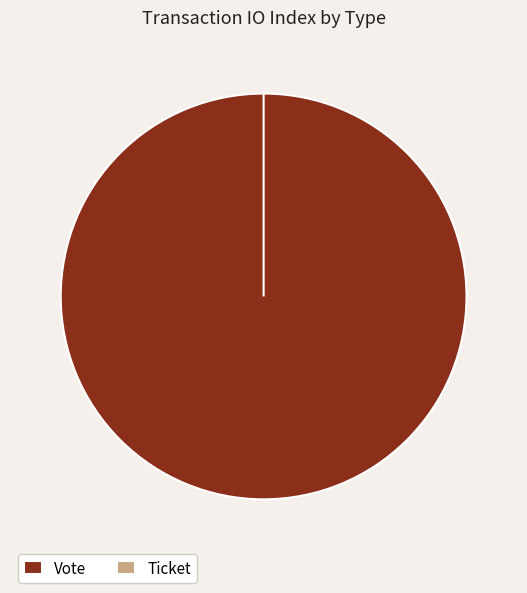

Is there a majority slice in this chart?

Yes